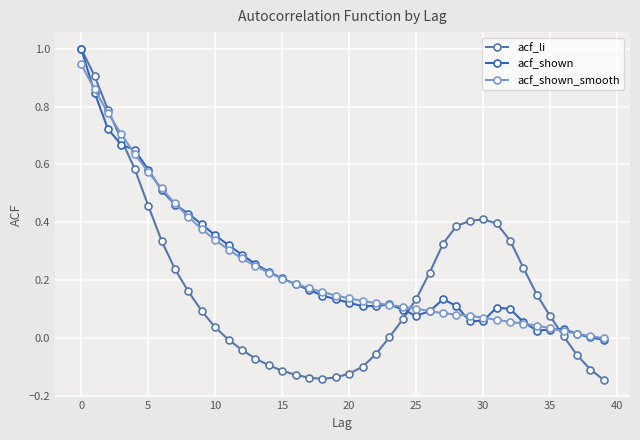

True or false: acf_shown has more than 0 points higher than both neighbors.

True